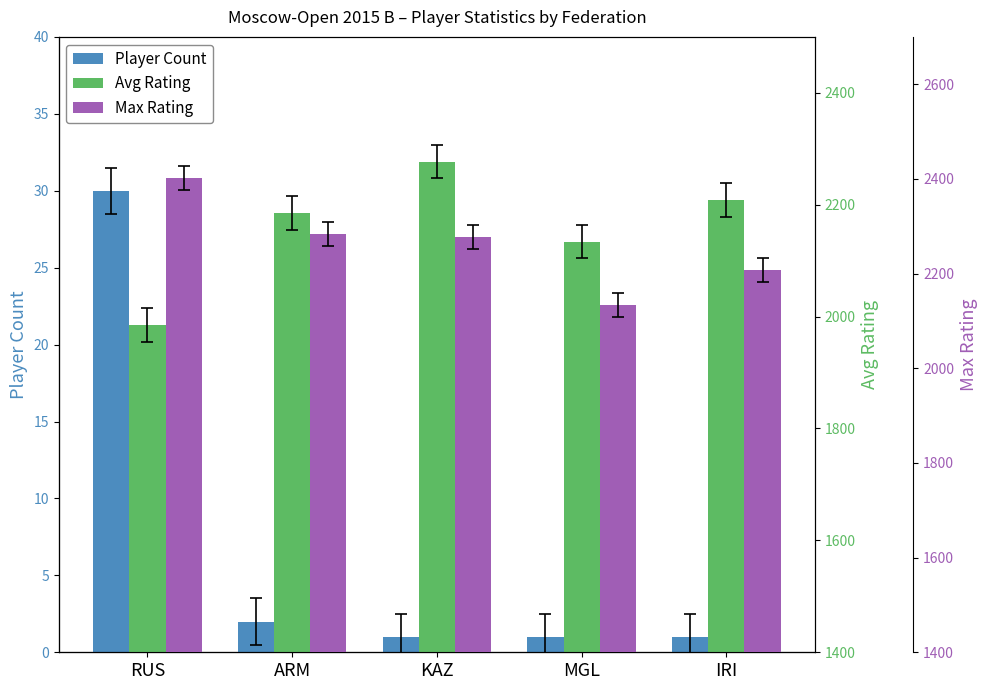

What is the sum of all Max Rating values?

11304